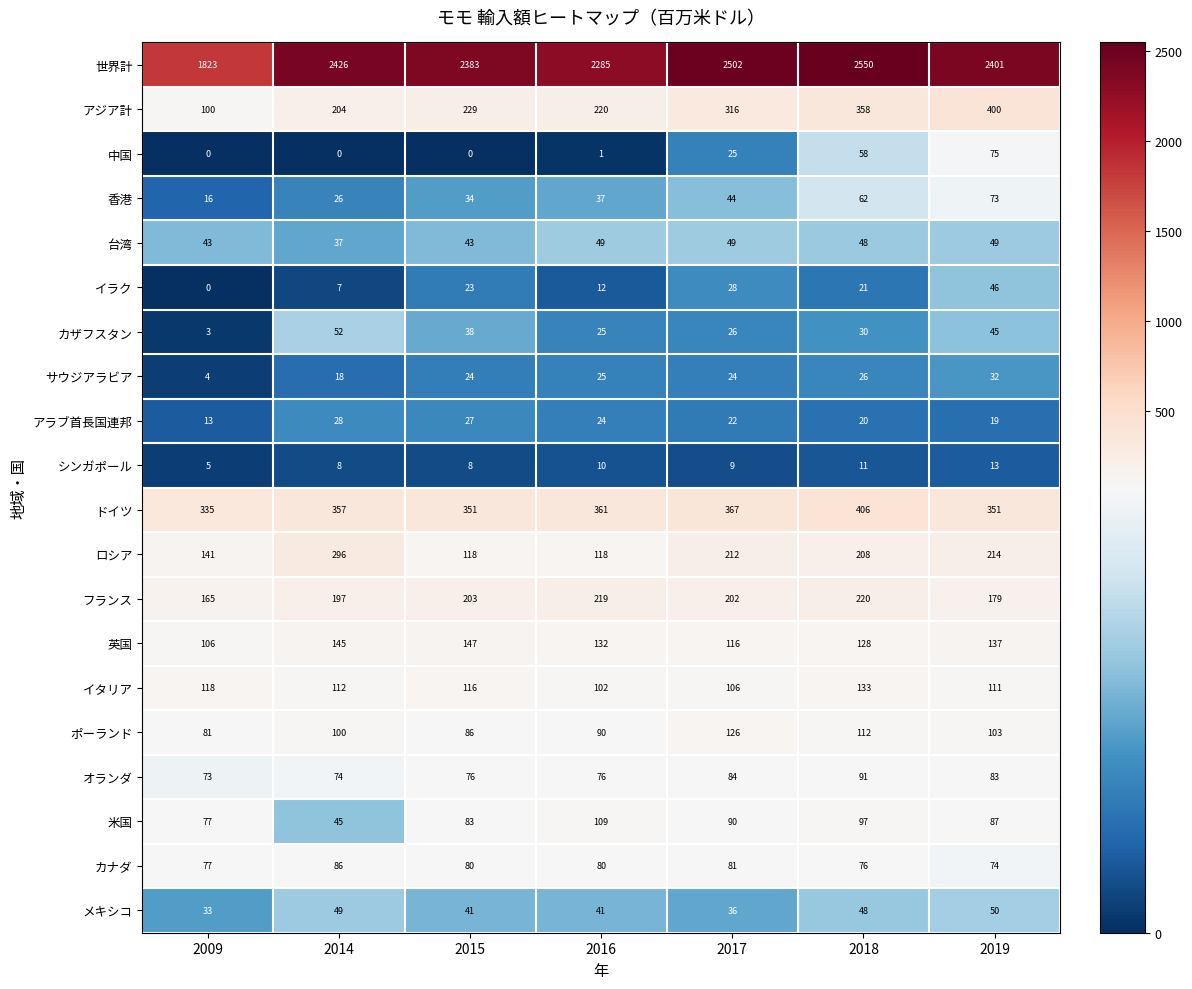

The 英国 series shows 221 at 2018. True or false?

False